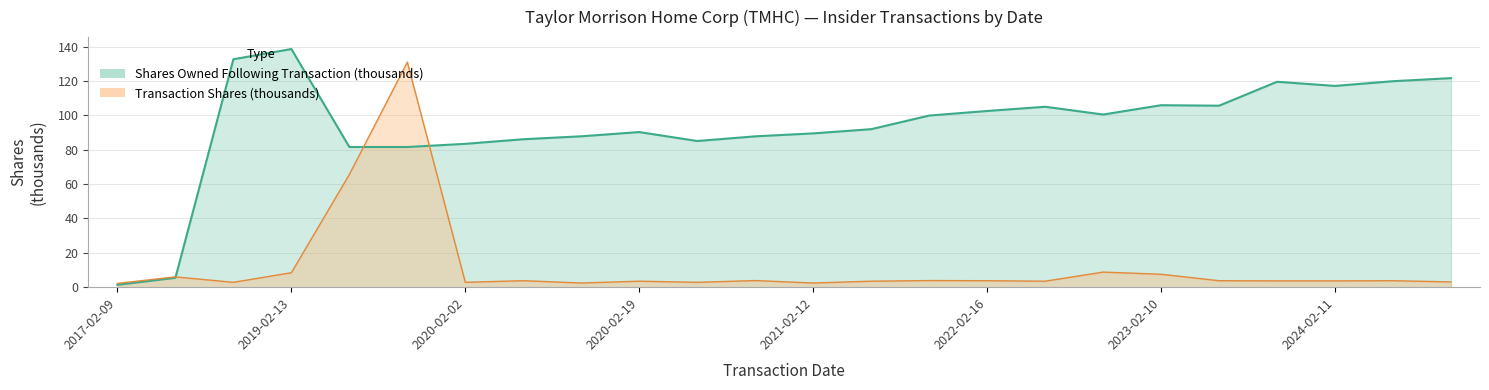

Which series changed the most between 2020-02-12 and 2024-02-21?

Shares Owned Following Transaction